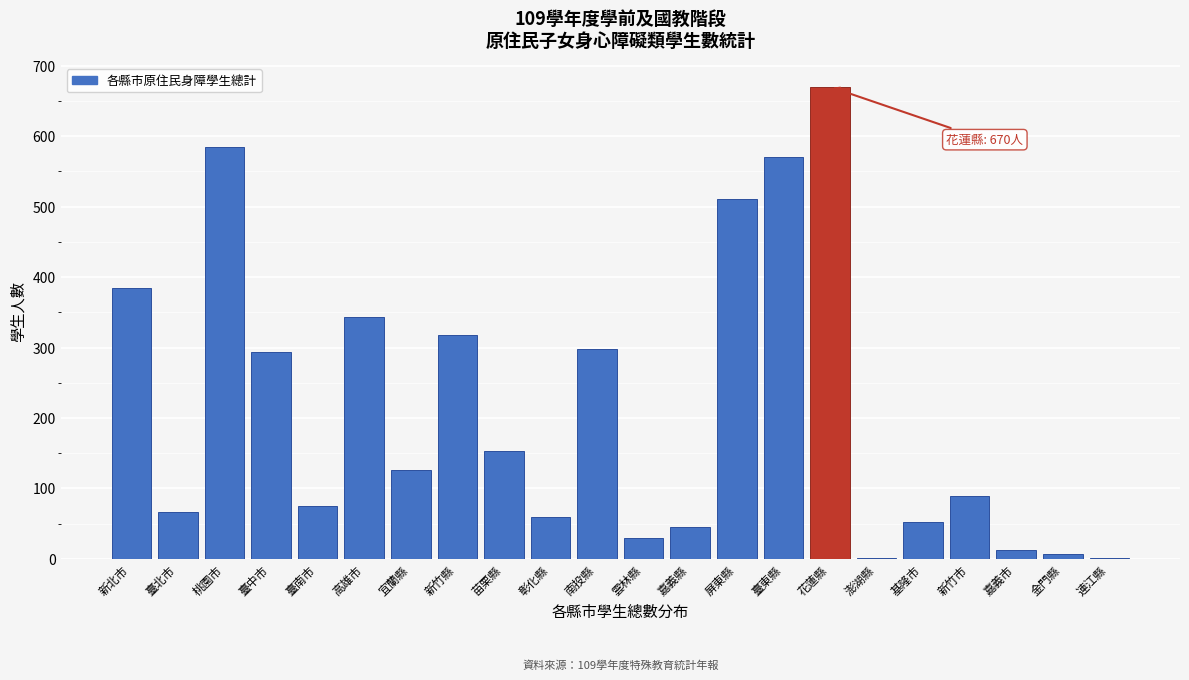

Reading left to right, transcribe all the data shown in this chart.

新北市=385	臺北市=66	桃園市=584	臺中市=293	臺南市=75	高雄市=344	宜蘭縣=126	新竹縣=318	苗栗縣=153	彰化縣=60	南投縣=298	雲林縣=29	嘉義縣=45	屏東縣=511	臺東縣=571	花蓮縣=670	澎湖縣=1	基隆市=52	新竹市=90	嘉義市=13	金門縣=7	連江縣=1